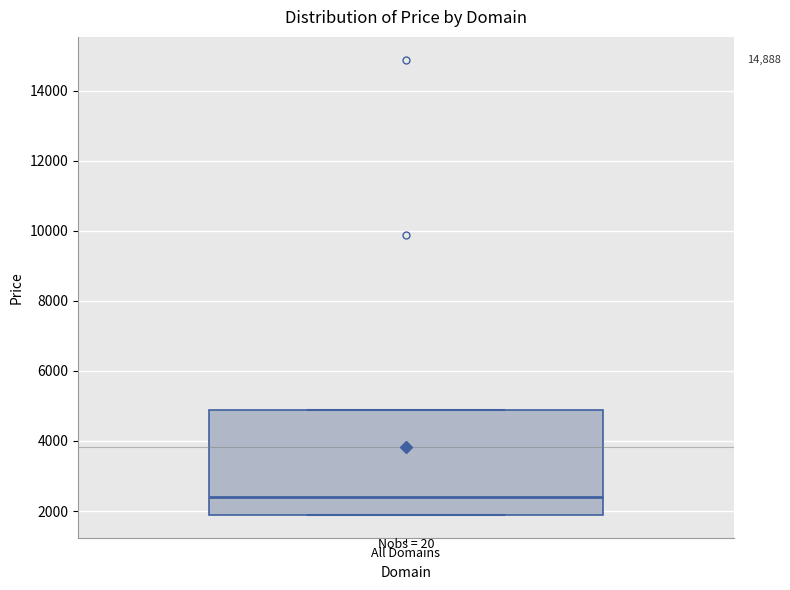

Transcribe this box plot: give where the median line is, the range the box spans, and where the two whiskers end, as read against the y-axis. The values are not printed on the chart, so give them approximately, as read against the axis.

median 2400, box 1800 to 4800, whiskers 1800 to 4800